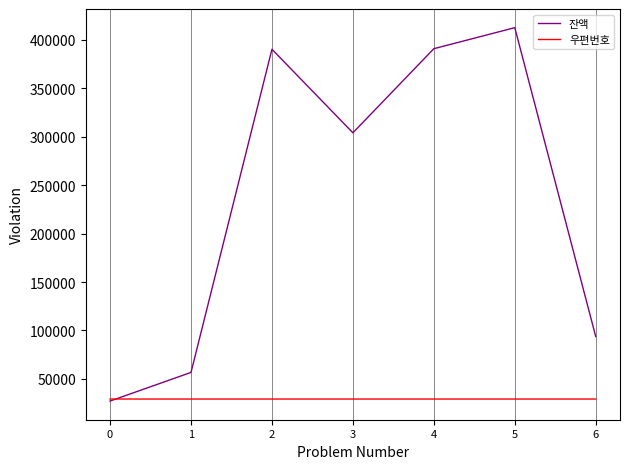

How many categories are shown in the chart?

7